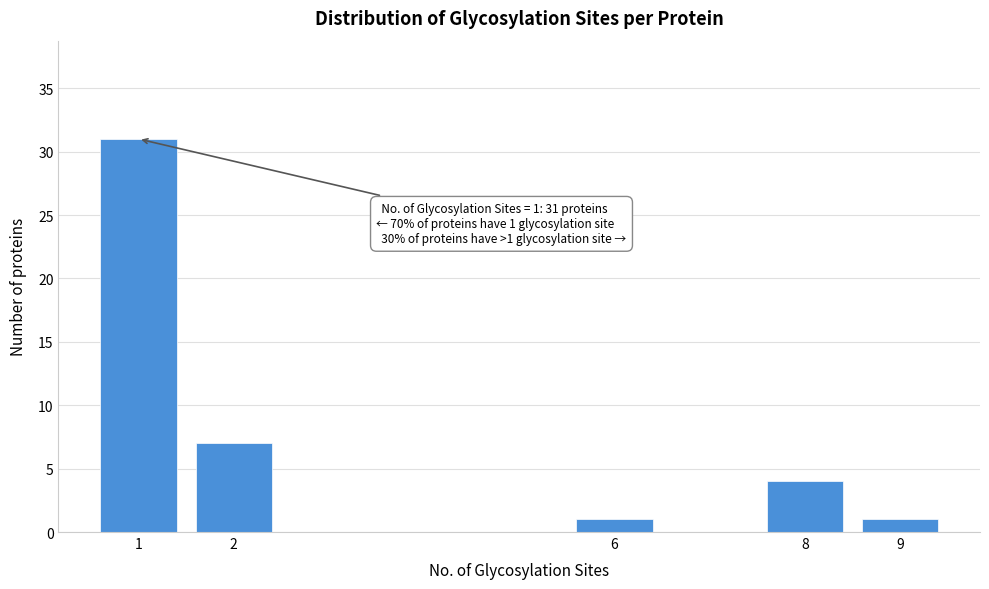

Reading left to right, what are all the values shown in this chart?

31	7	1	4	1